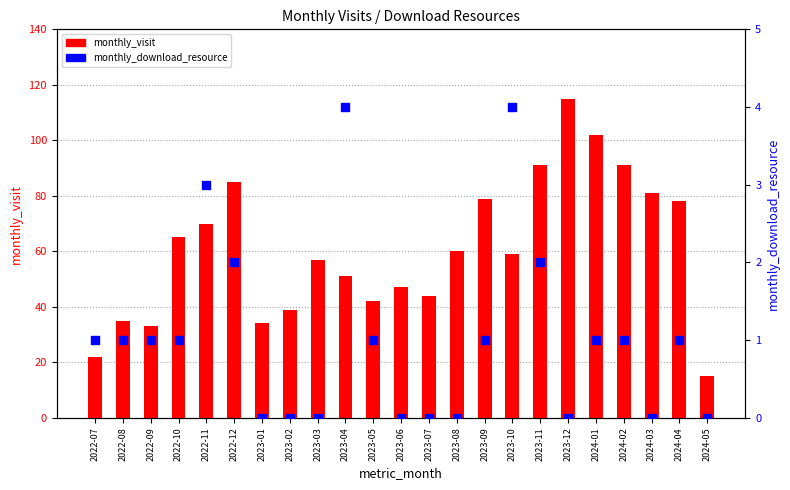

Which series has the widest spread of Y values?

monthly_visit